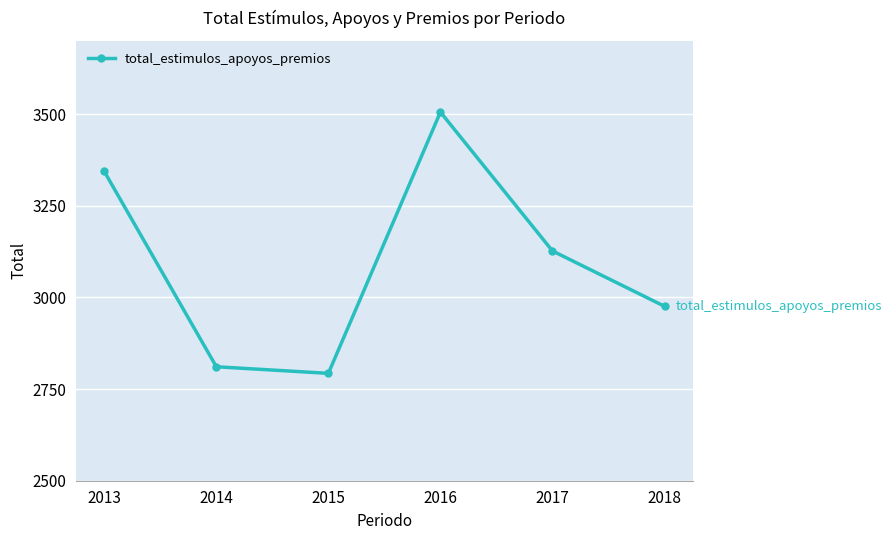

What is the greatest value displayed?

3506